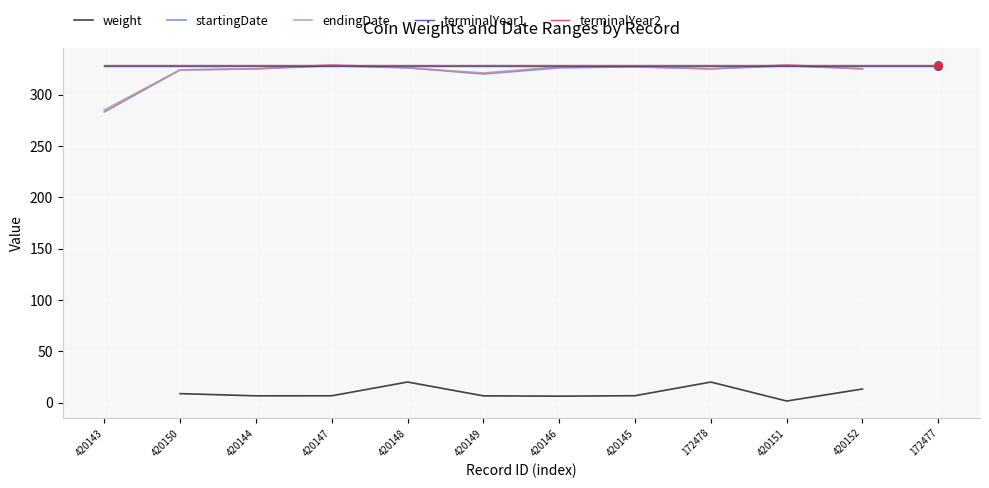

What is the minimum value for terminalYear1?

328